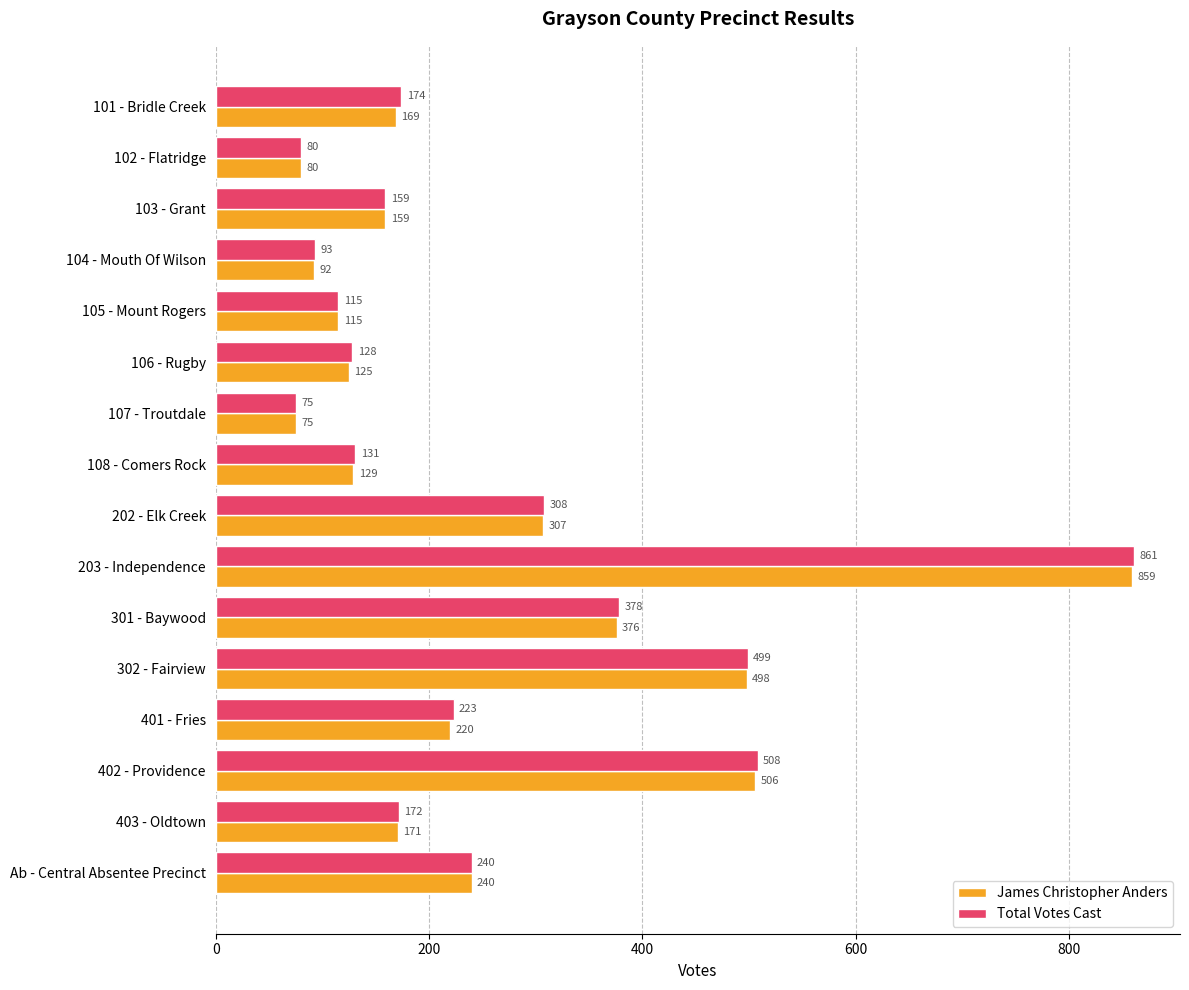

What is the approximate value of Total Votes Cast at 102 - Flatridge?

80